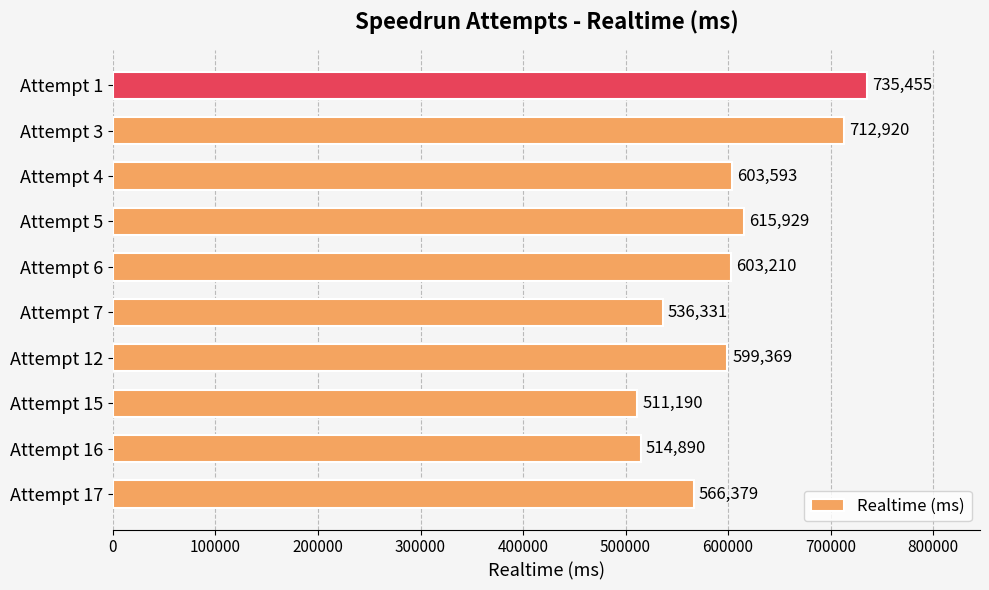

What is the average value?

599927